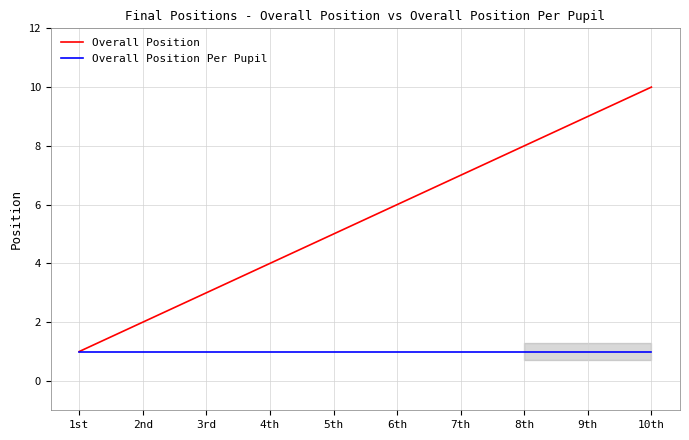

The value of Overall Position at 9th is 16. True or false?

False